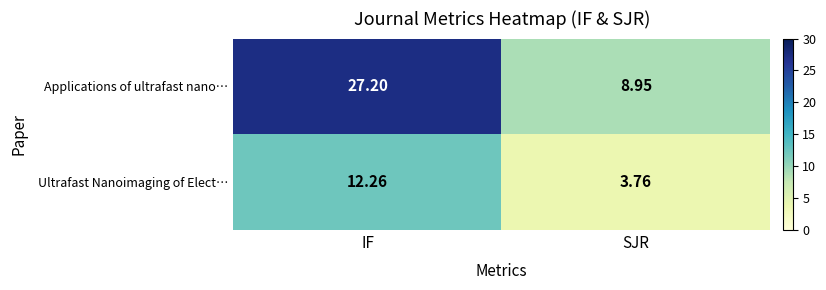

Between IF and SJR, which series saw the biggest shift?

Applications of ultrafast nano…